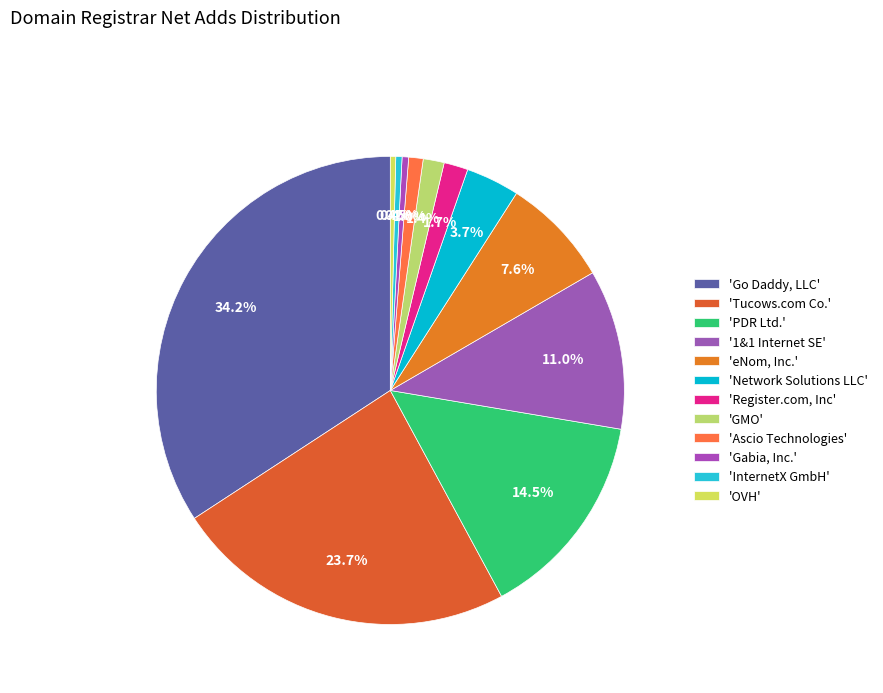

To the nearest percent, what is the difference between the largest and smallest slice percentages?

34%